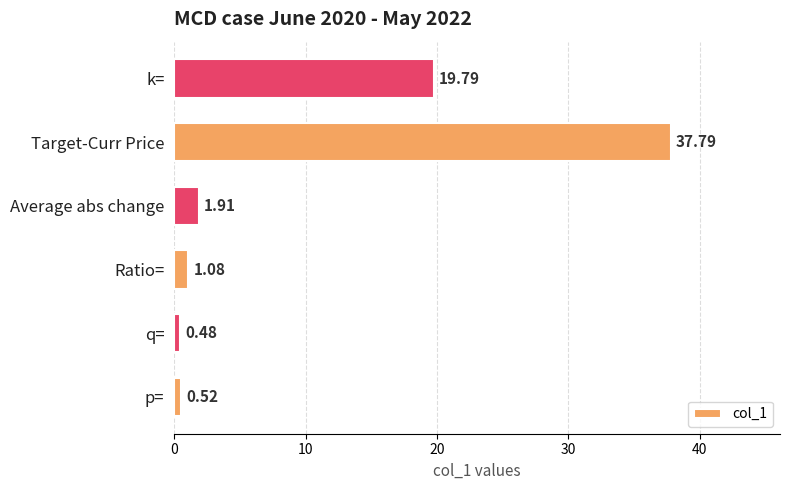

Where is the data nearest to the value 19?

k=